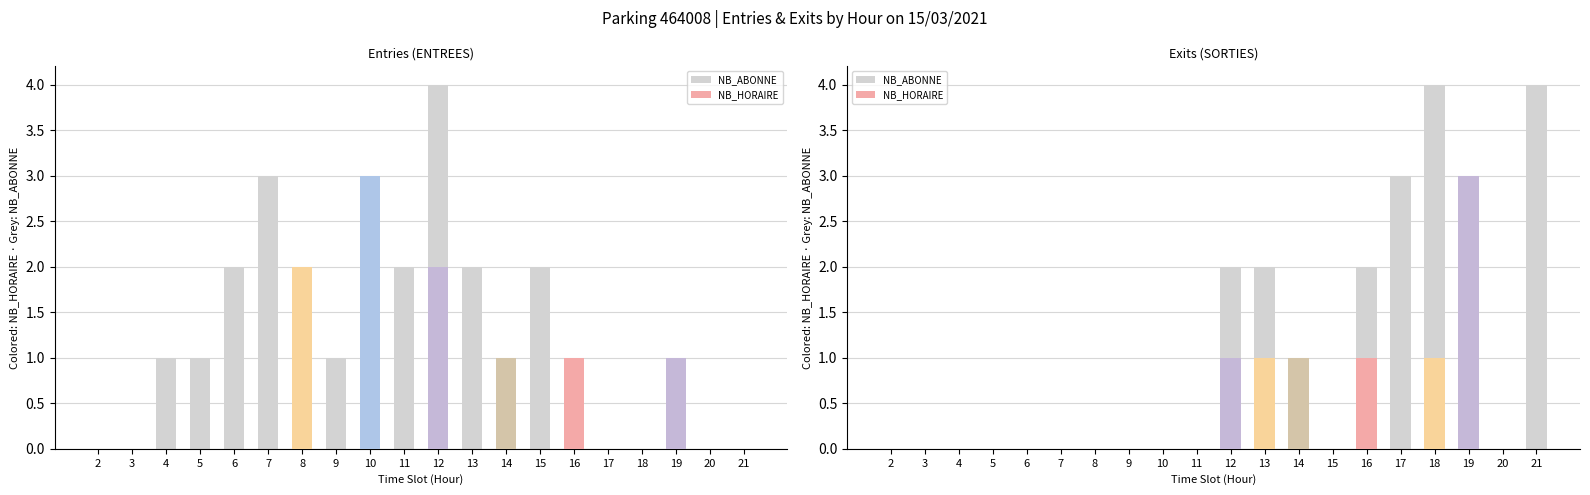

What is the difference between the maximum and second lowest values in the entrees_nb_horaire series?

3